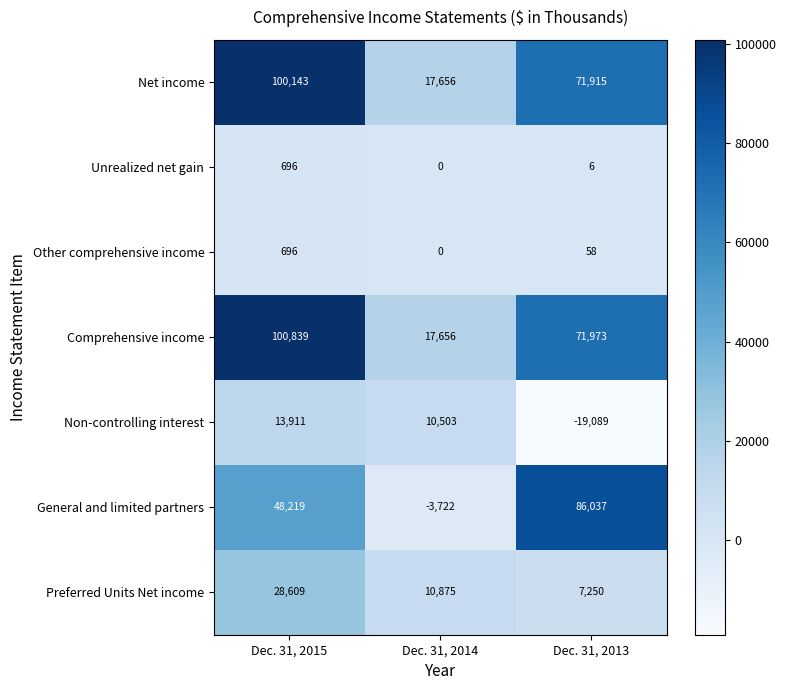

At how many categories does at least one series exceed 64937?

2